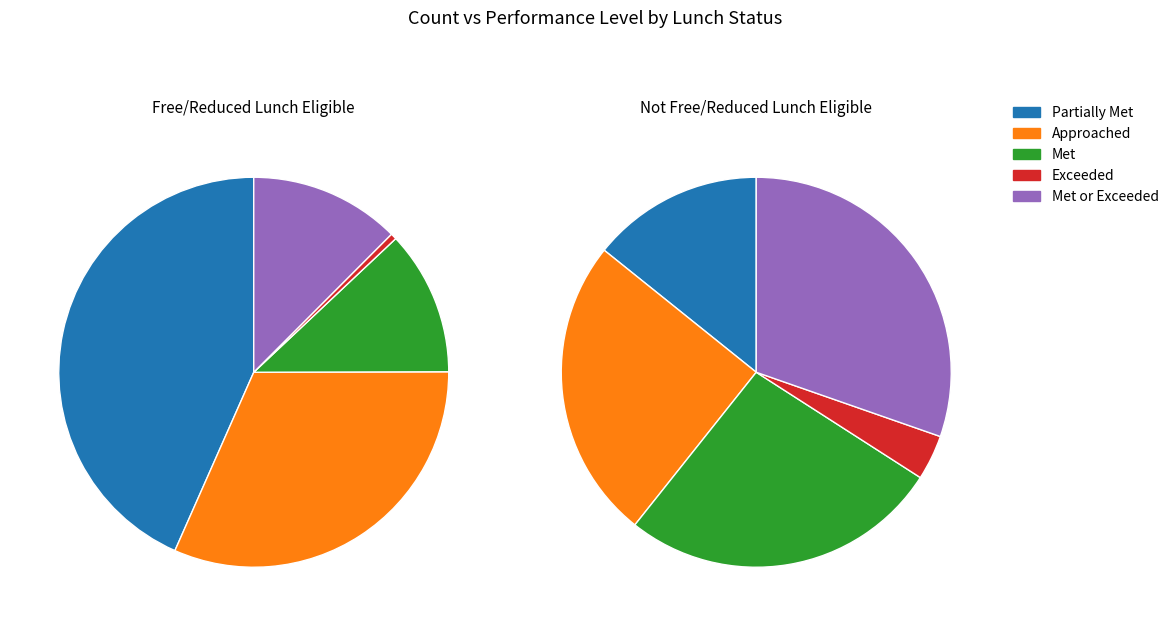

Rank the series by their average value, from highest to lowest.

Not Free/Reduced Lunch Eligible, Free/Reduced Lunch Eligible